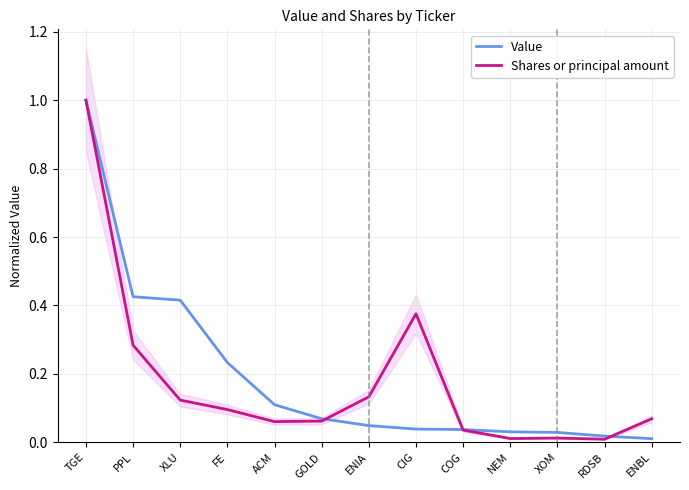

Reading left to right, what are all the values shown in this chart?

Value: 1.0	0.4	0.4	0.2	0.1	0.1	0.0	0.0	0.0	0.0	0.0	0.0	0.0
Shares or principal amount: 1.0	0.3	0.1	0.1	0.1	0.1	0.1	0.4	0.0	0.0	0.0	0.0	0.1